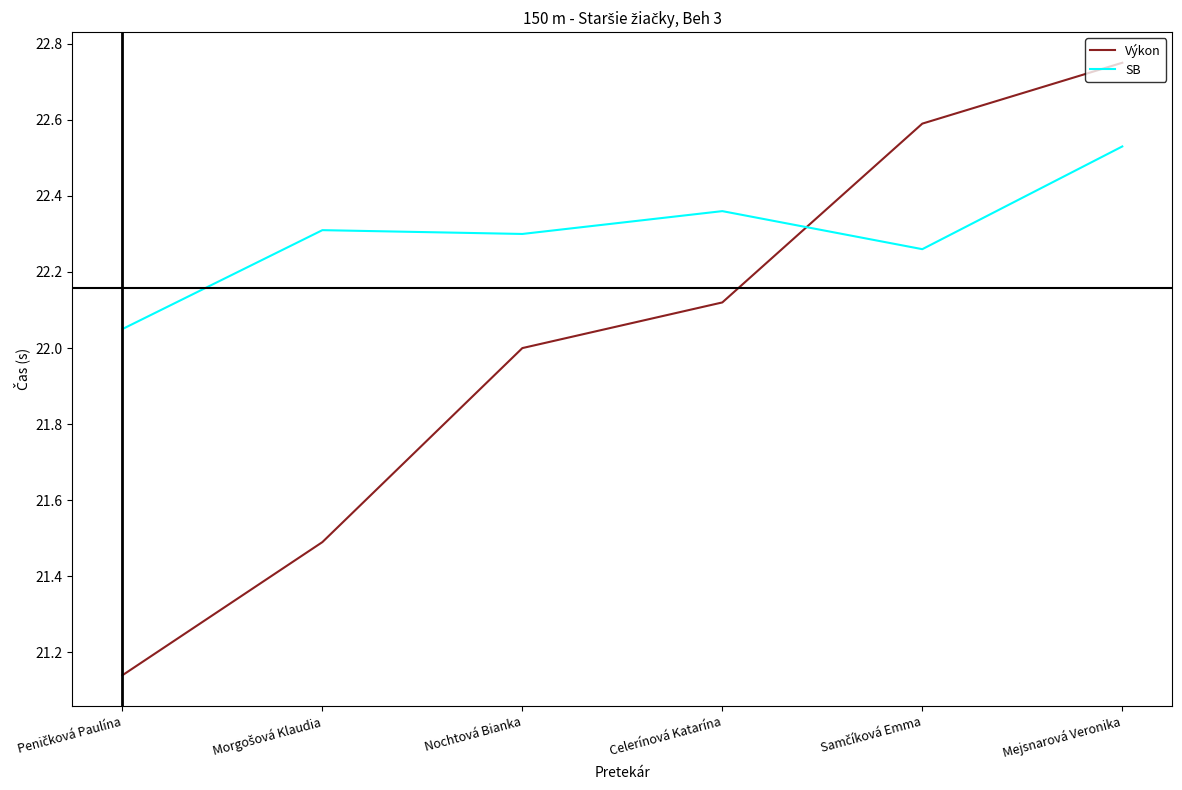

How many intersections are there between Výkon and SB?

1